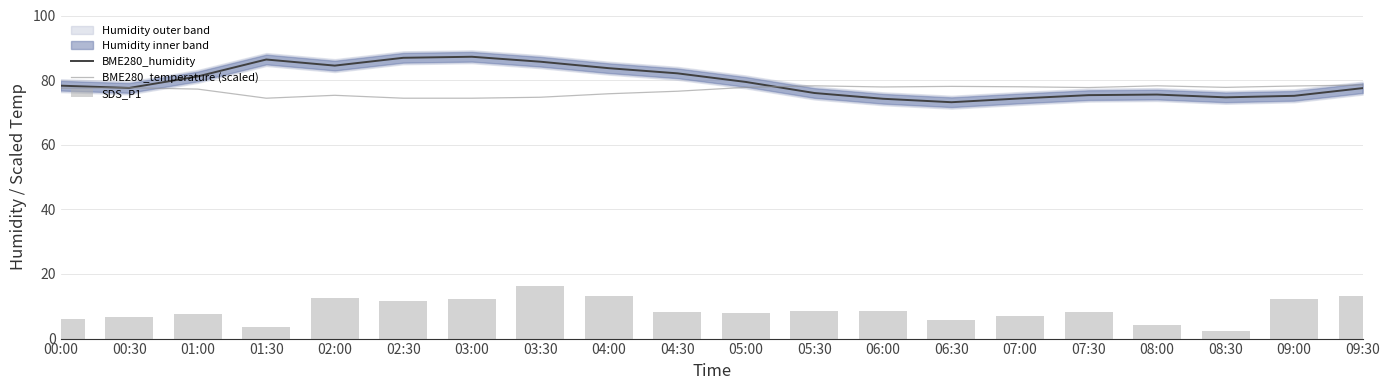

True or false: SDS_P1 has a value of 5.7 at 06:30.

True